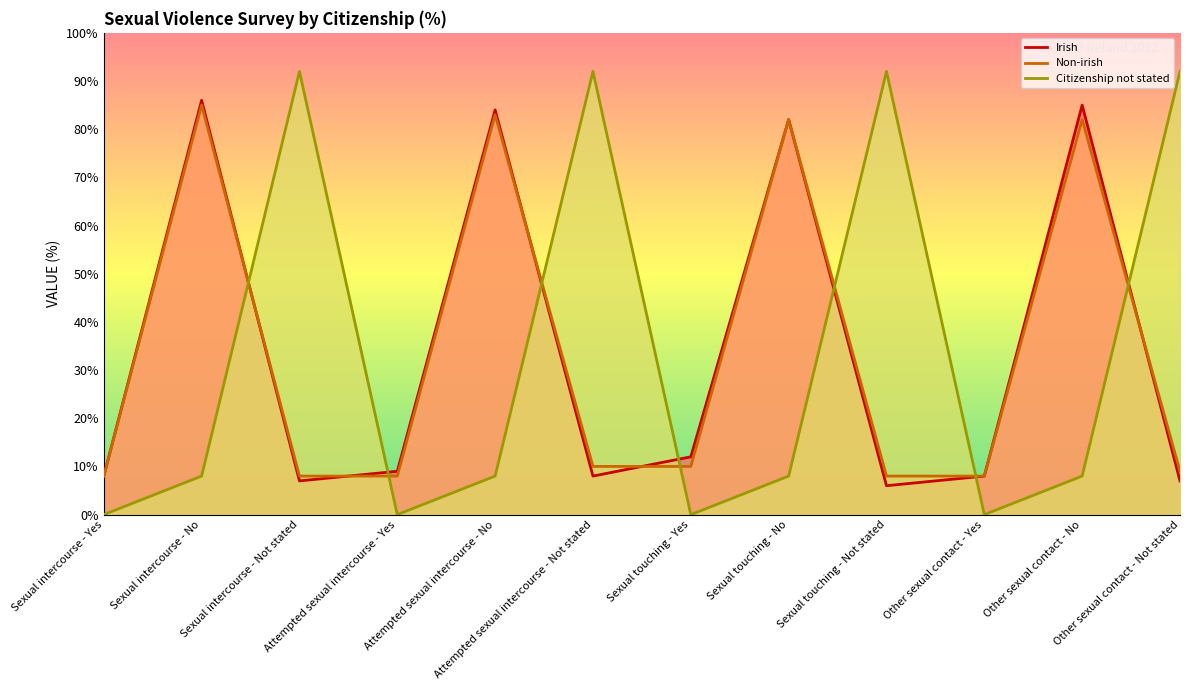

At Other sexual contact - No, list the series in order from largest to smallest.

Irish, Non-irish, Citizenship not stated